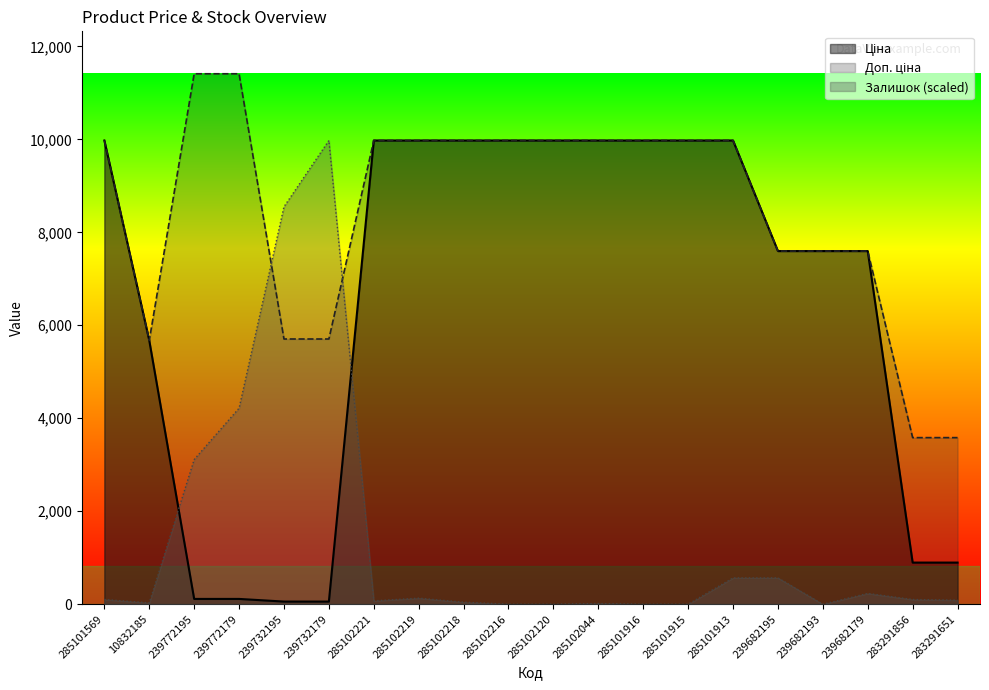

Reading left to right, list all the values displayed in this chart.

Ціна: 9975.0	5673.8	114.1	114.1	57.0	57.0	9975.0	9975.0	9975.0	9975.0	9975.0	9975.0	9975.0	9975.0	9975.0	7596.5	7596.5	7596.5	895.9	895.9
Доп. ціна: 9975.0	5673.8	11410.0	11410.0	5705.0	5705.0	9975.0	9975.0	9975.0	9975.0	9975.0	9975.0	9975.0	9975.0	9975.0	7596.5	7596.5	7596.5	3583.6	3583.6
Залишок: 101.8	29.1	3111.7	4216.8	8550.0	9975.0	72.7	130.9	43.6	0.0	0.0	14.5	0.0	0.0	567.1	567.1	0.0	232.7	101.8	87.2